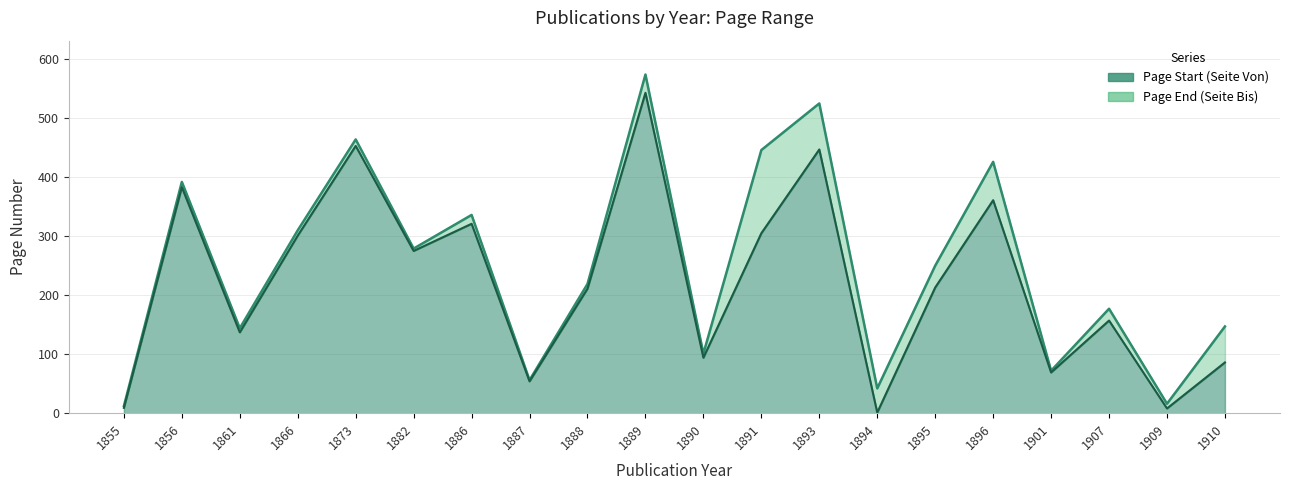

What is the sum of all Page Start (Seite Von) values?

4428